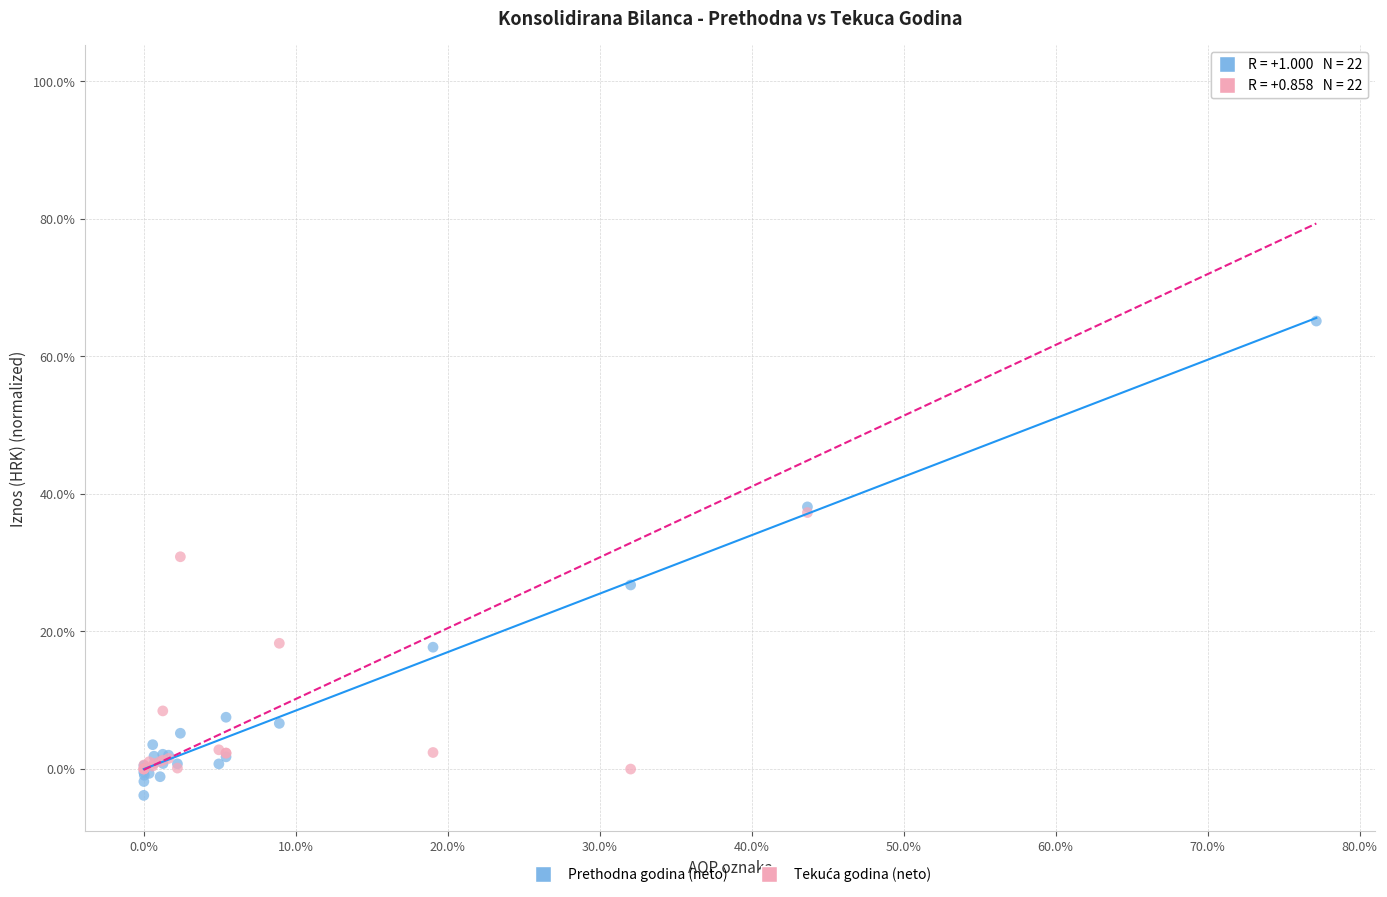

Which series reaches the minimum Y coordinate?

Prethodna godina (neto)